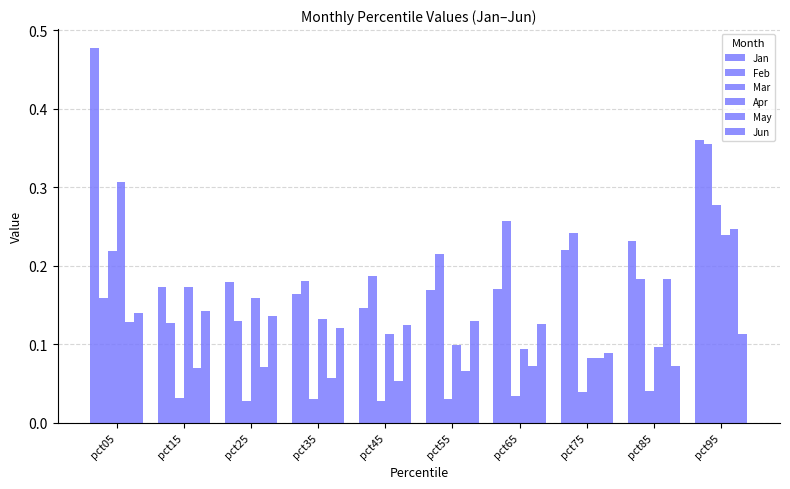

What is the spread (max minus min) of values at pct75?

0.2